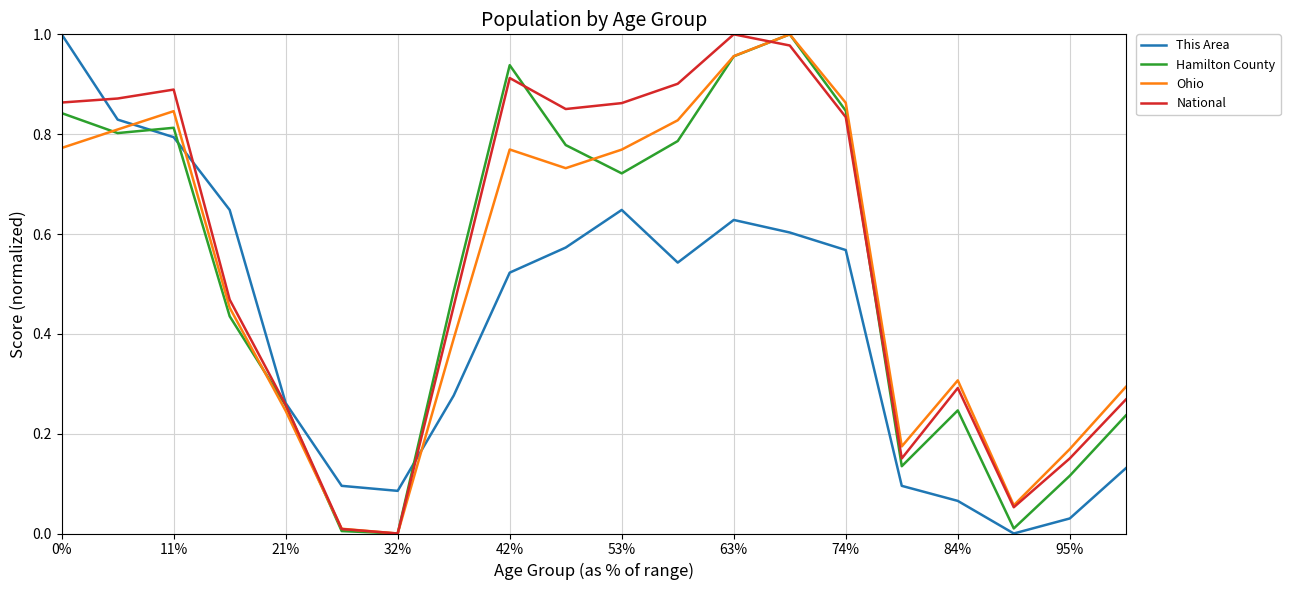

True or false: Ohio and This Area cross at least once.

True